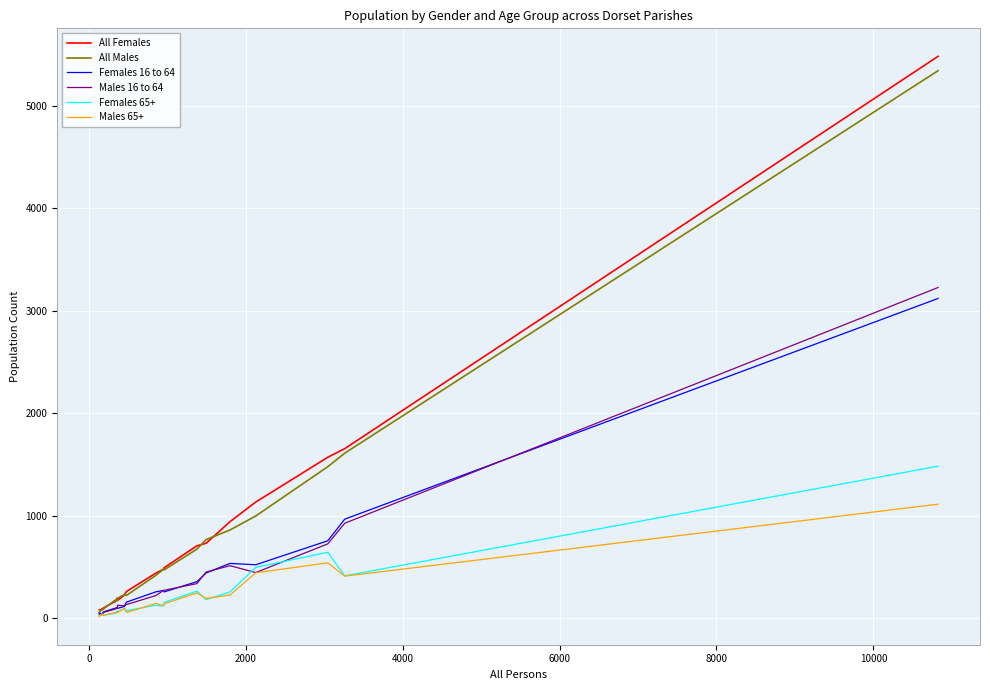

Which series has the largest range (max minus min)?

All Females